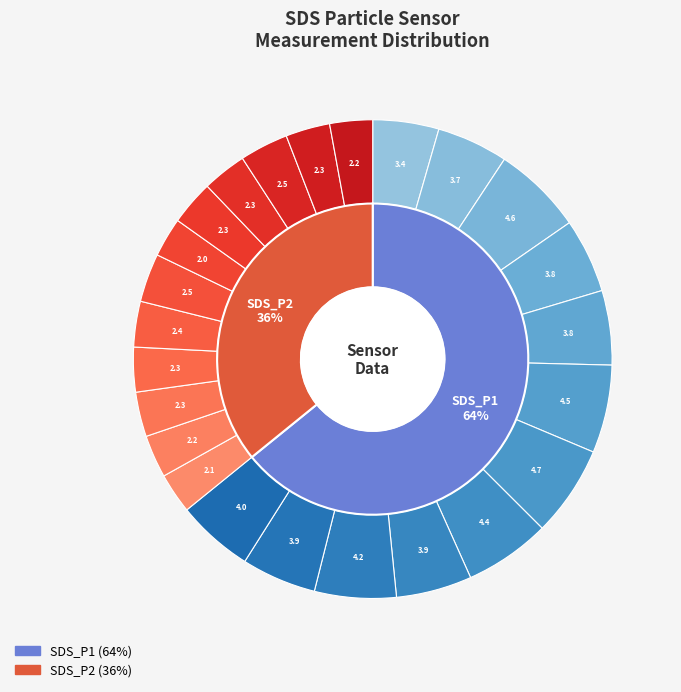

To the nearest percent, what percentage of the pie is 00:03?

8%